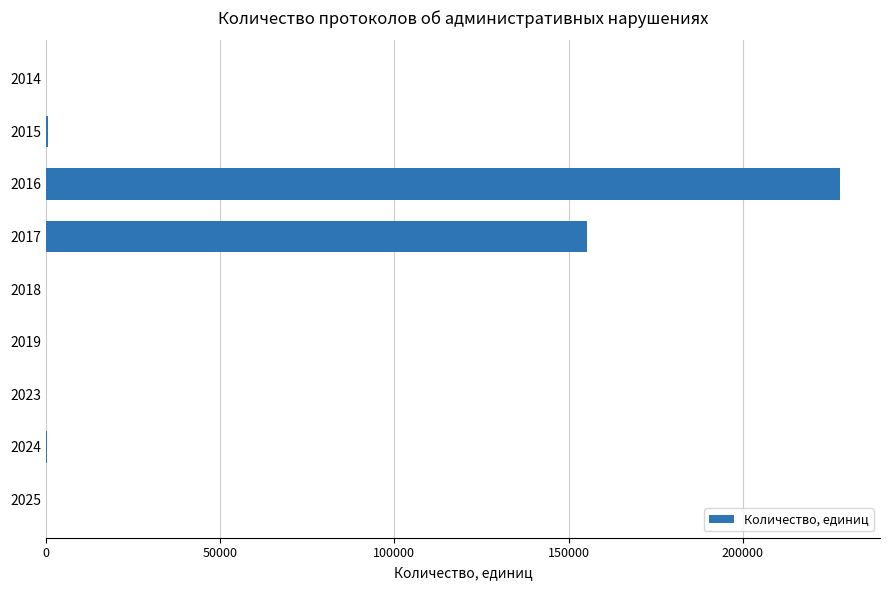

How many data points does each series have?

9